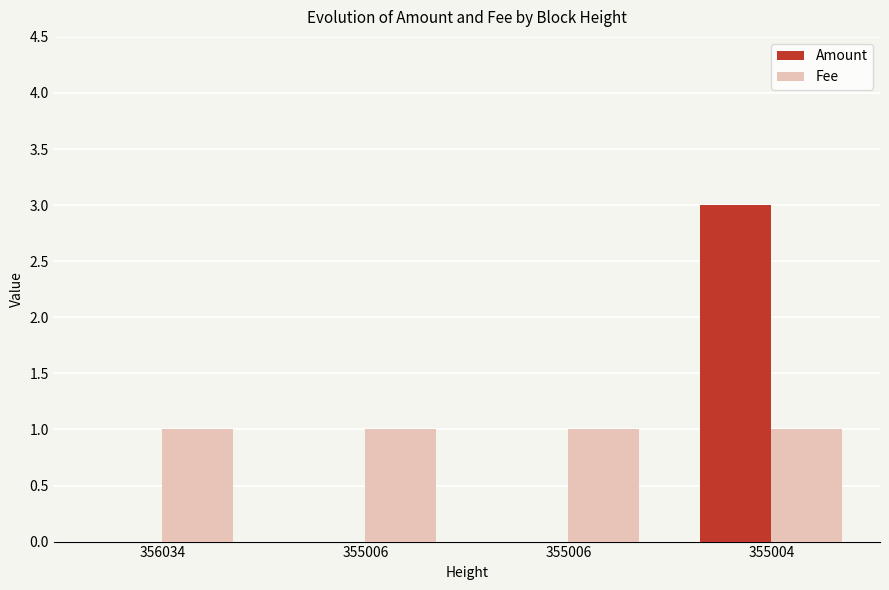

How many data points does each series have?

4